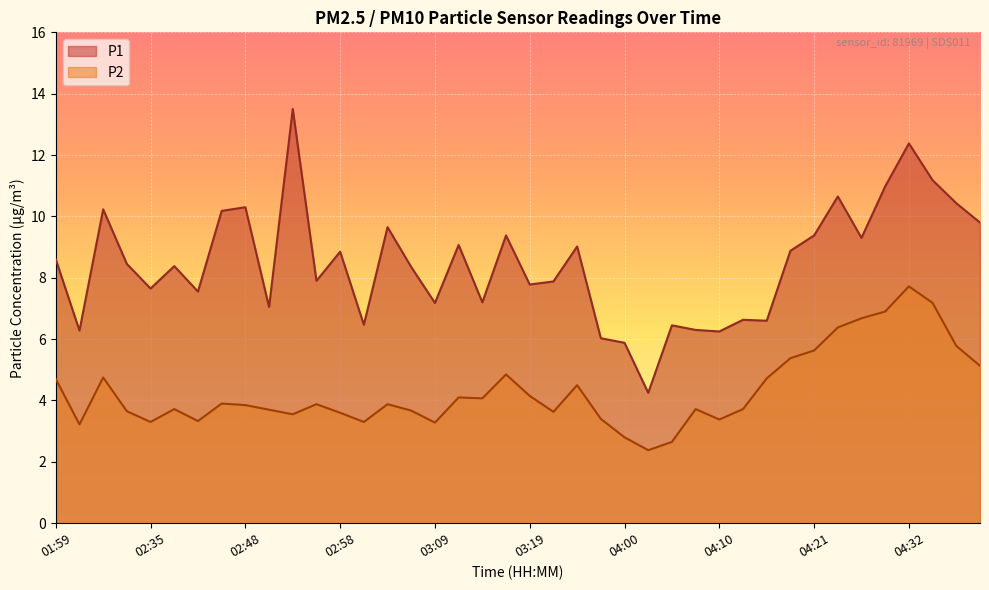

What is the label of the 3rd point from the right?

04:35